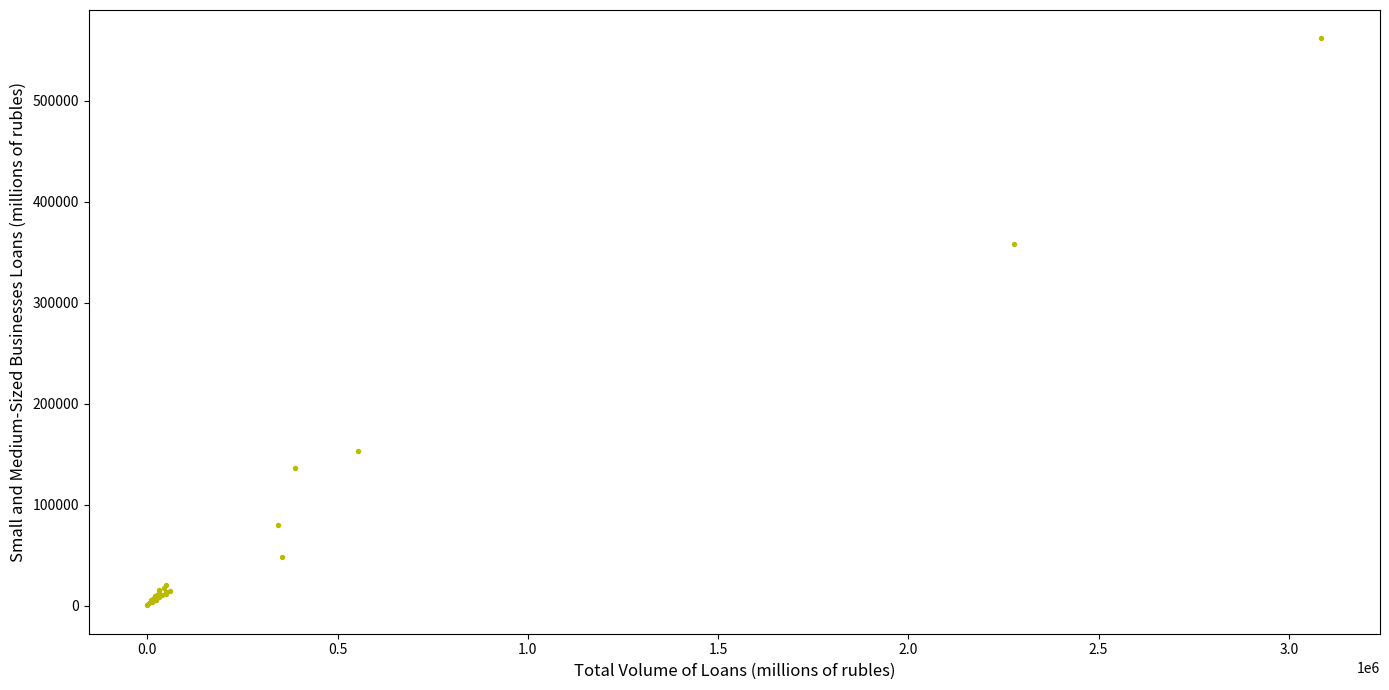

What Y value in the scatter plot is closest to 280947?

357831